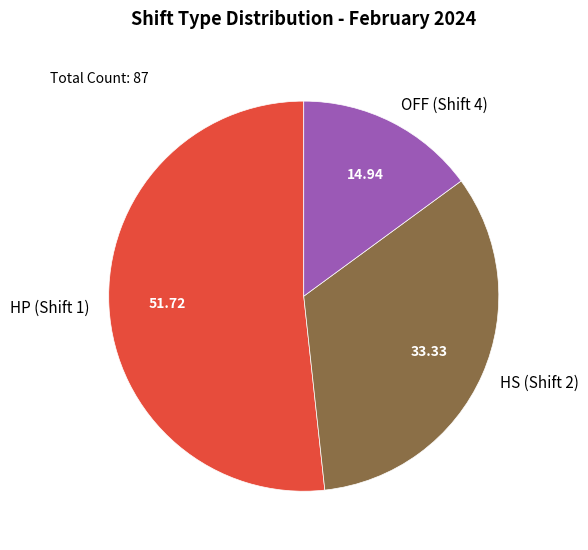

Combined, do HP (Shift 1) and OFF (Shift 4) account for over 50%?

Yes